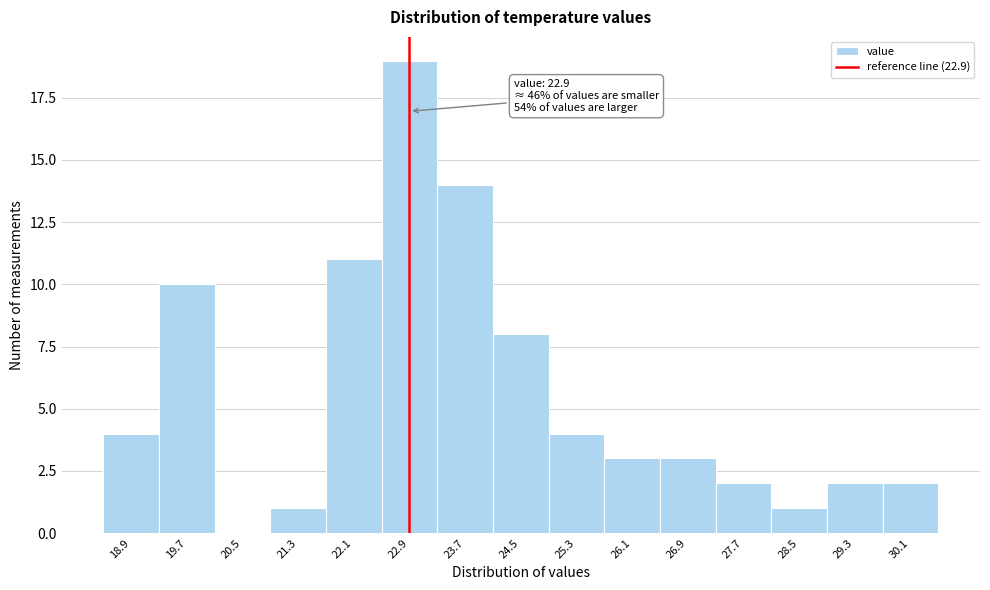

Which range on the x-axis has the tallest bar?

22.5 to 23.3